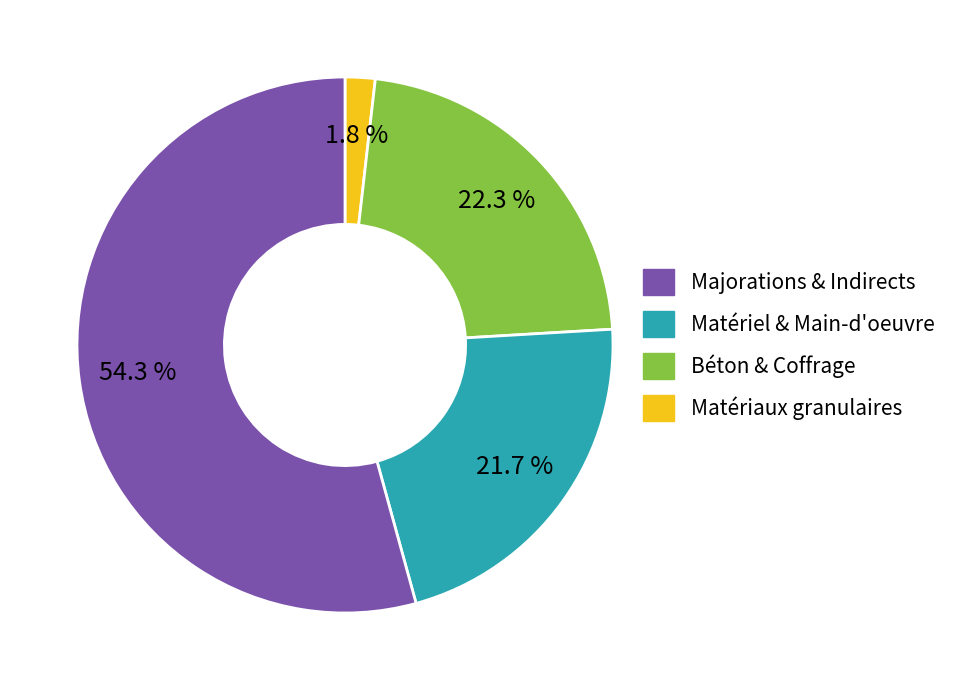

Is there any slice that represents more than half of the pie?

Yes